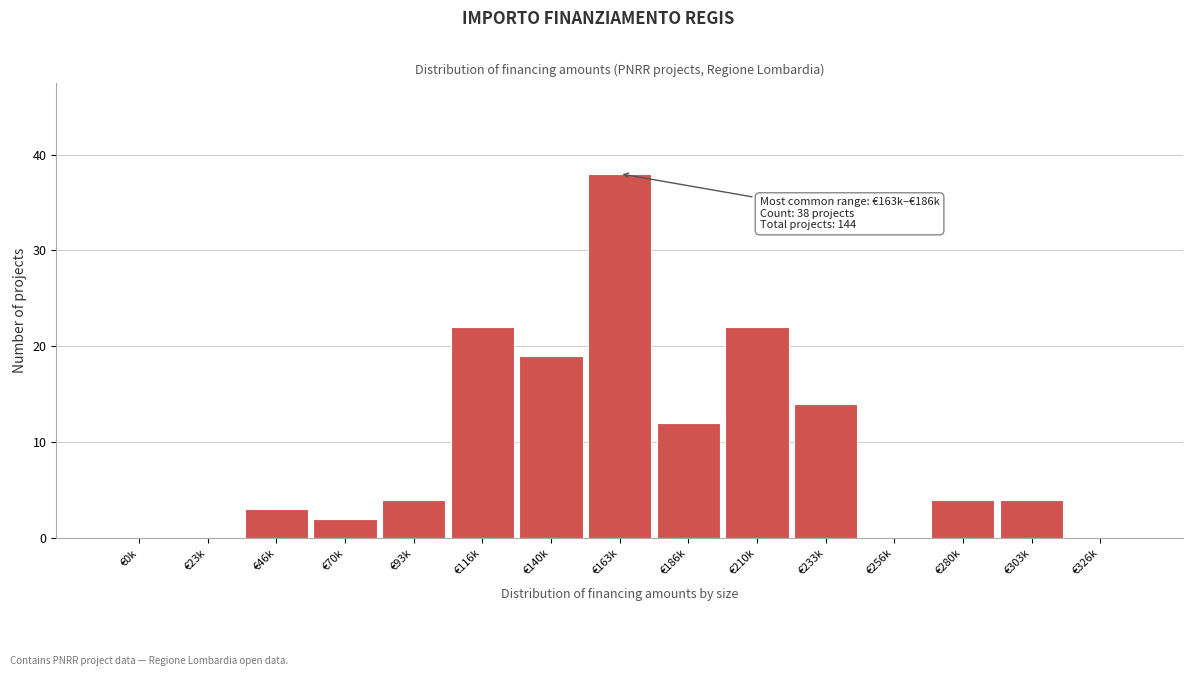

Reading left to right, extract all data points from this chart.

€0k=0	€23k=0	€46k=3	€70k=2	€93k=4	€116k=22	€140k=19	€163k=38	€186k=12	€210k=22	€233k=14	€256k=0	€280k=4	€303k=4	€326k=0